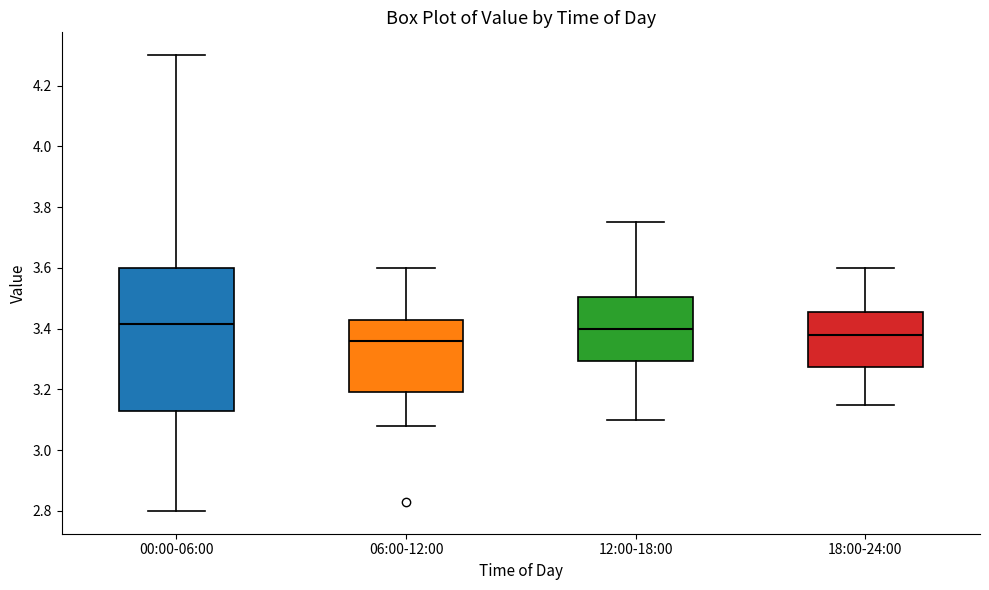

Comparing the boxes themselves (not the whiskers), which one is the tallest?

00:00-06:00